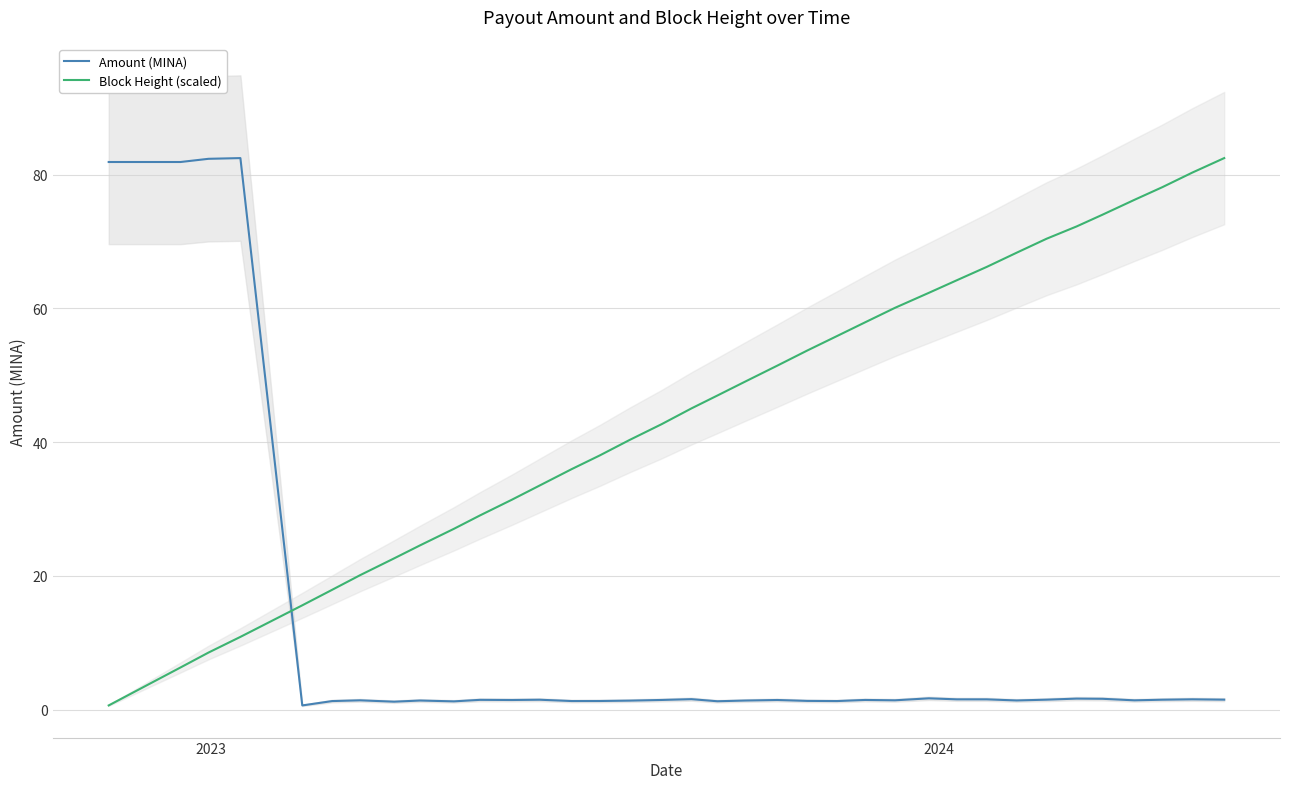

What is the highest value of the Amount (MINA) series?

82.5